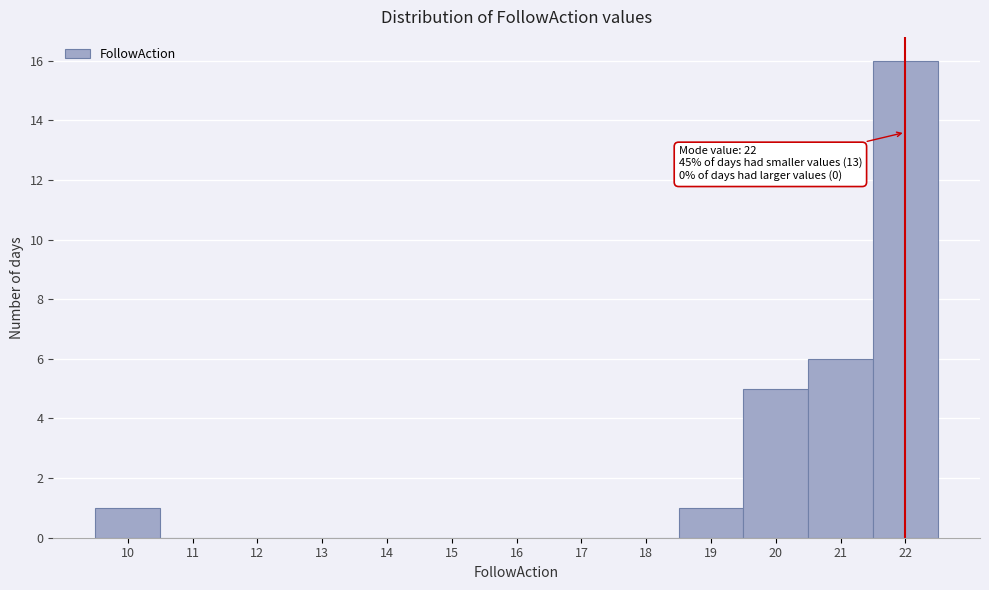

Which range on the x-axis has the tallest bar?

21.5 to 22.5